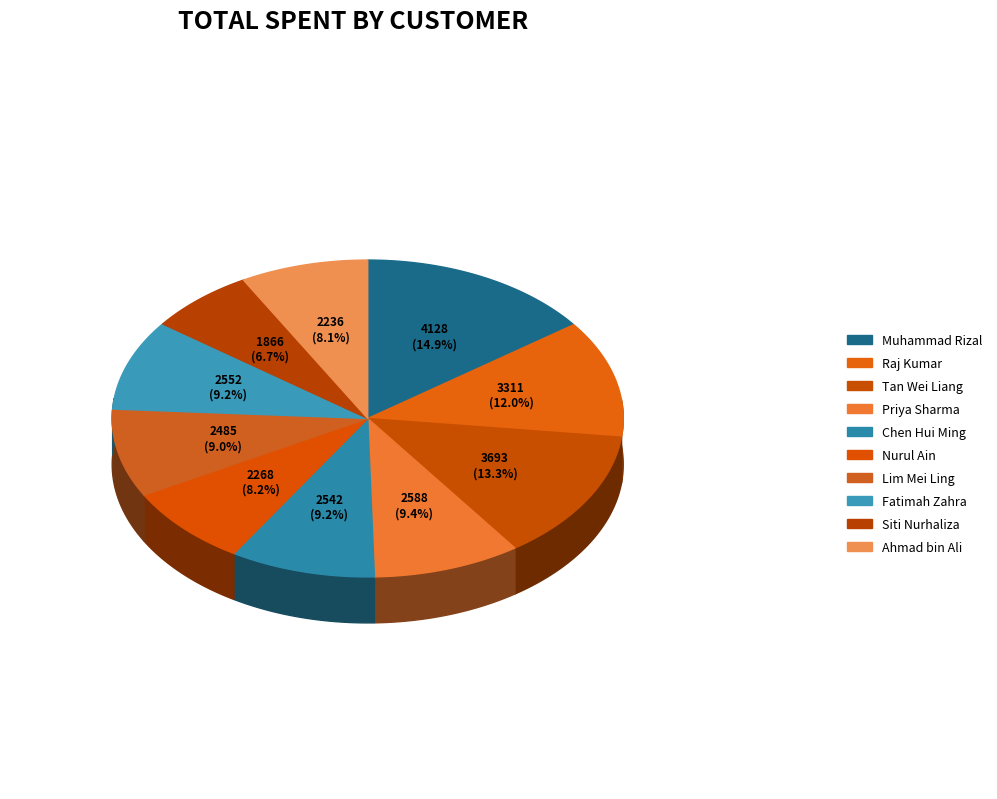

Is the sum of Siti Nurhaliza and Muhammad Rizal greater than half?

No